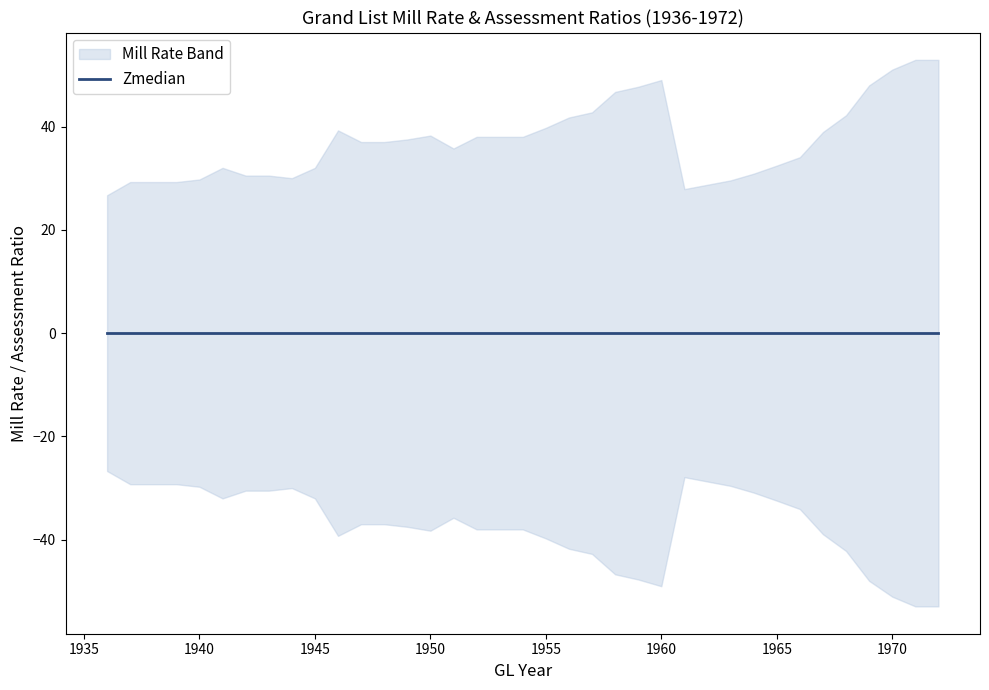

At how many categories does at least one series exceed 25?

37